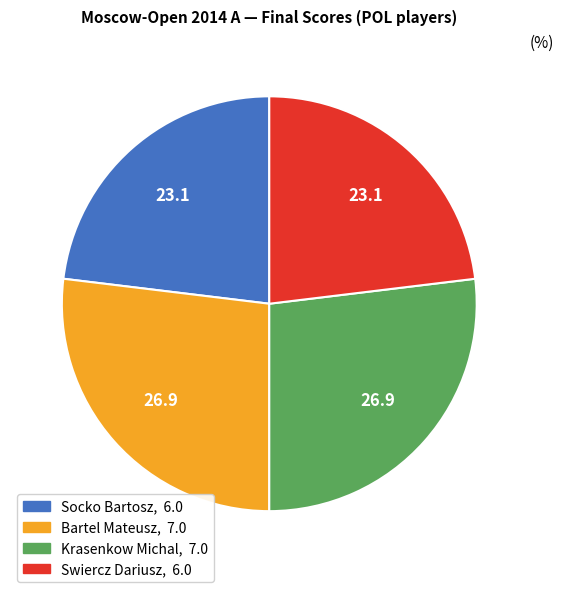

Which has a higher value, Swiercz Dariusz or Krasenkow Michal?

Krasenkow Michal